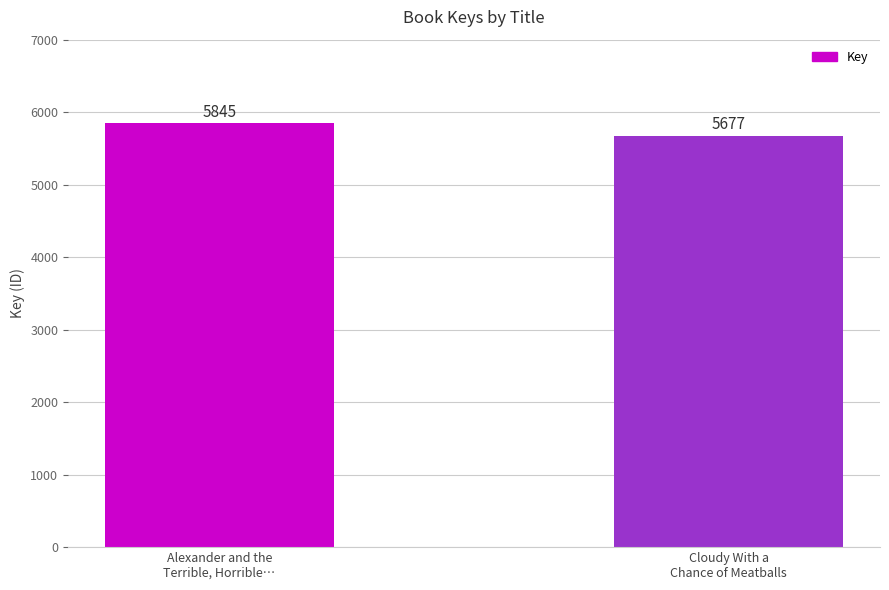

What is the difference between the values at Cloudy With a
Chance of Meatballs and Alexander and the
Terrible, Horrible…?

168